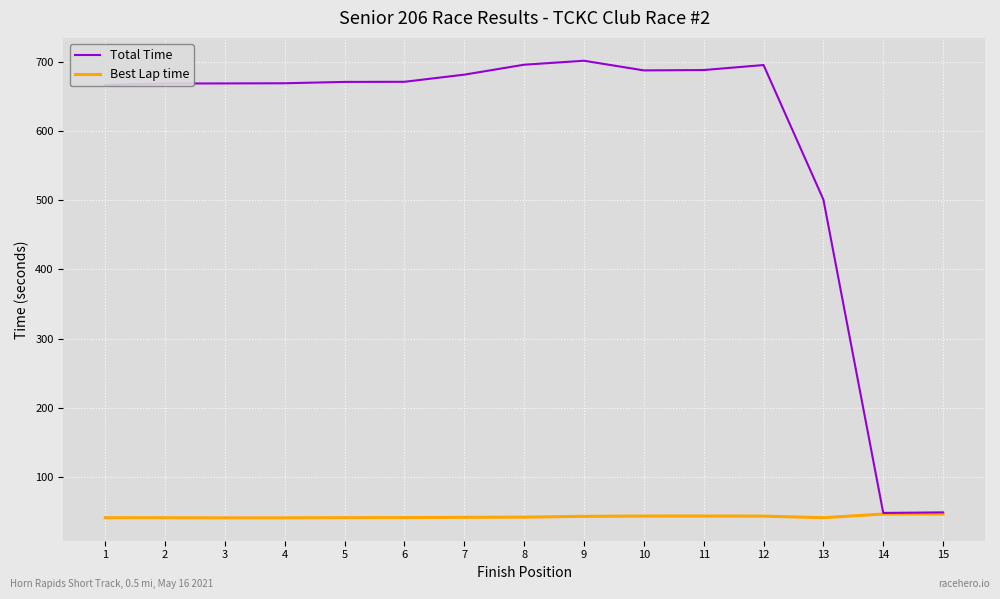

What are all the series names shown in the legend?

Total Time, Best Lap time